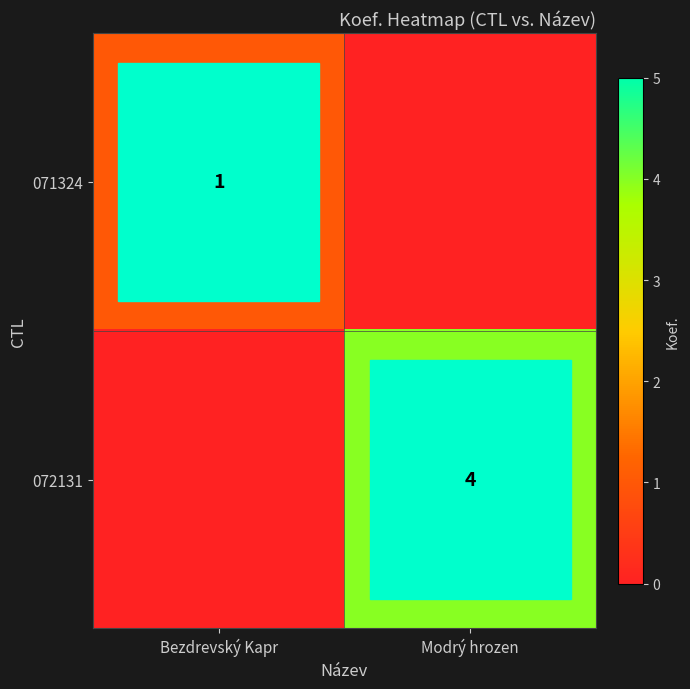

Is it true that 071324 equals 1 at Bezdrevský Kapr?

True